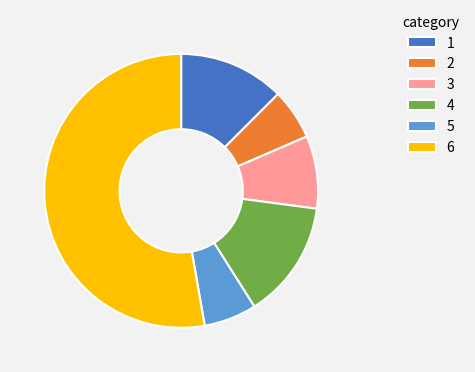

Is it true that 1 is 13% of the pie?

True